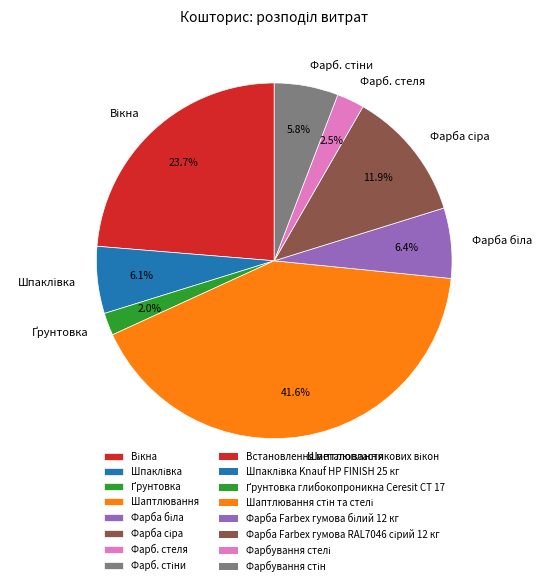

Is there a majority slice in this chart?

No